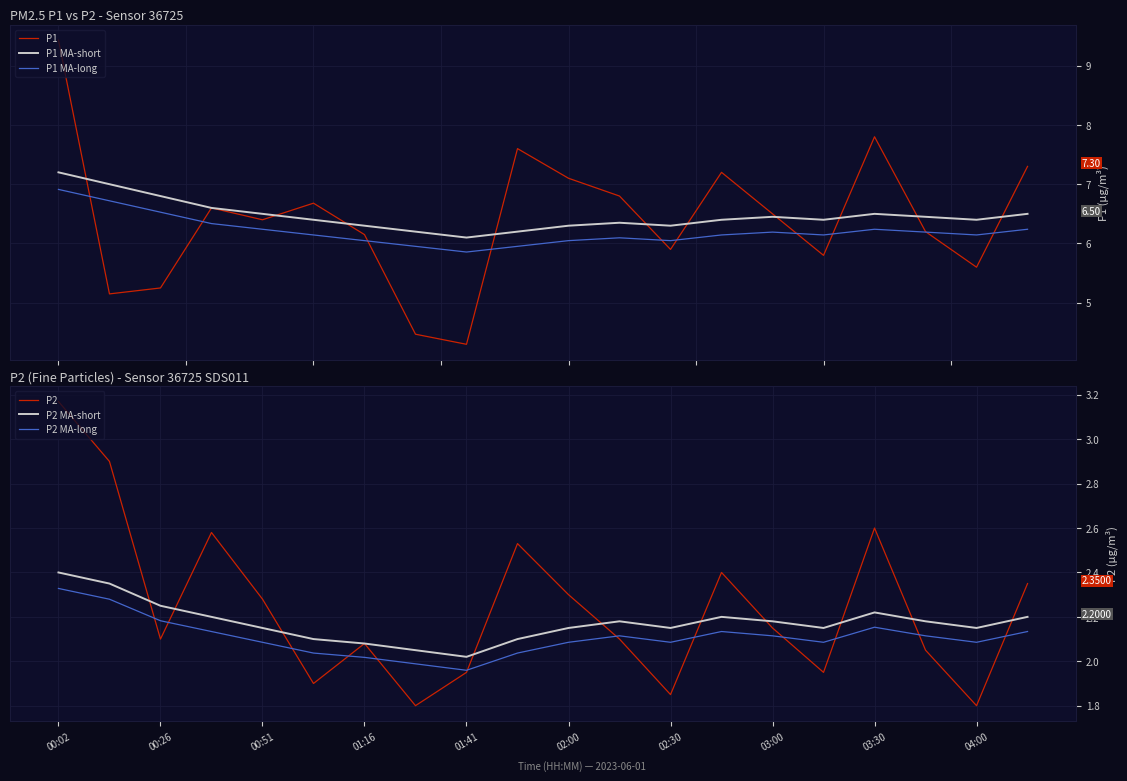

In P2 MA-short, how many points are lower than both neighbors (excluding endpoints)?

4